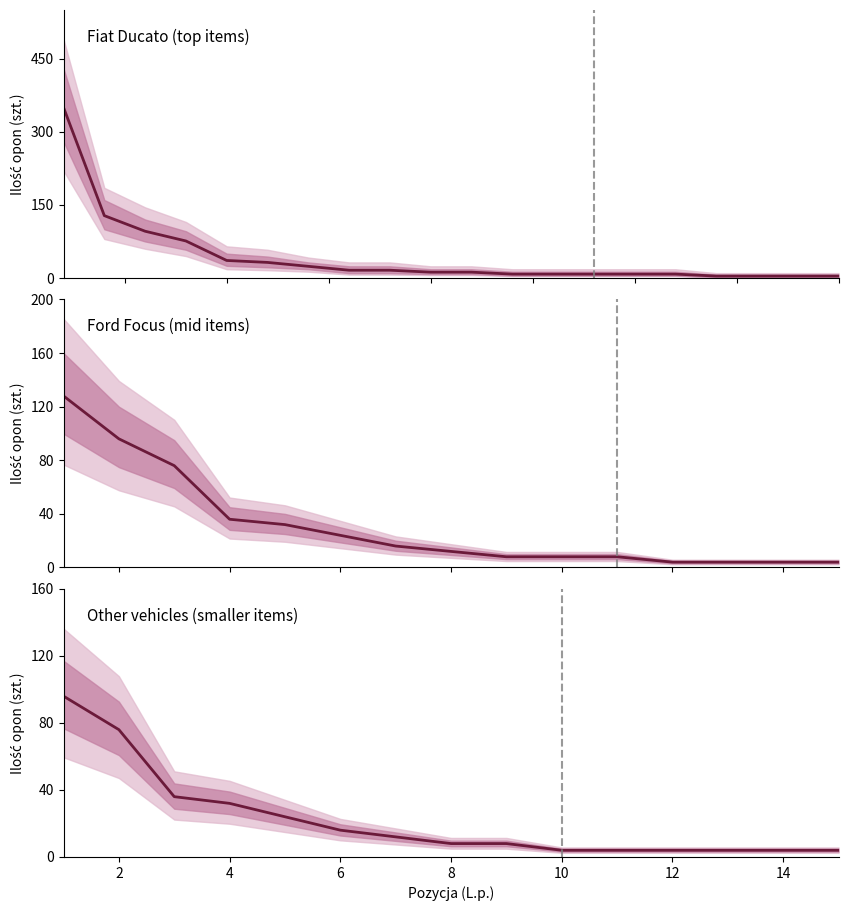

True or false: there are more than 1 points higher than both neighbors.

False